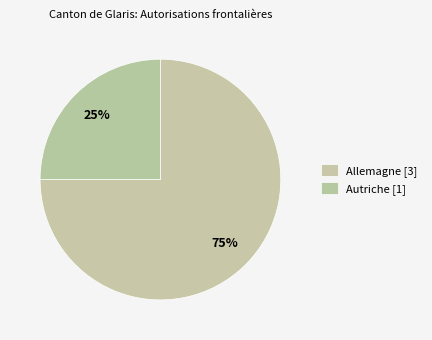

The Allemagne slice represents 84% of the pie. True or false?

False